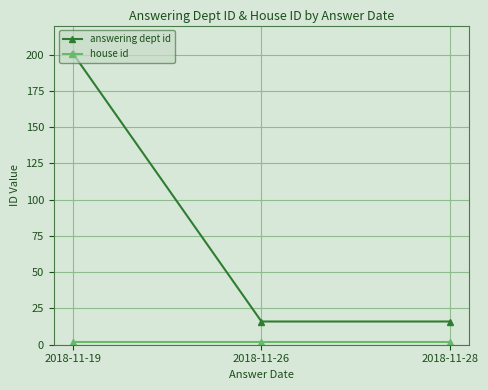

What is the average value of the answering dept id series?

78